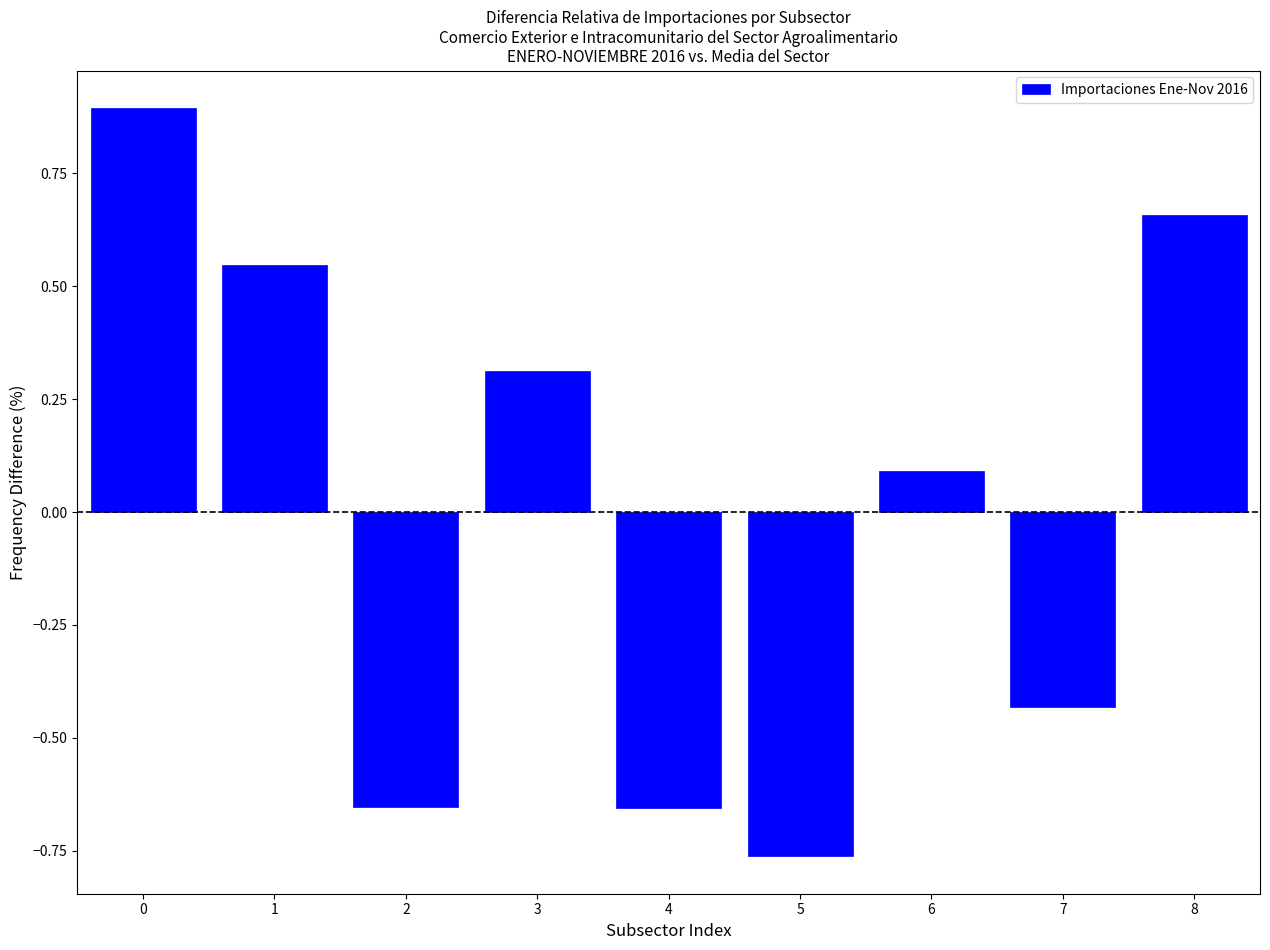

What is the difference between the second highest and second lowest values?

1.3